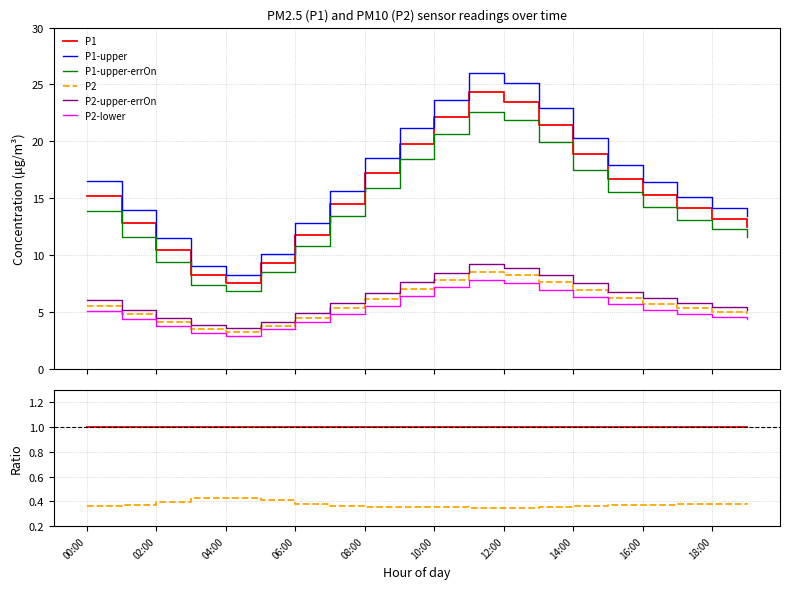

What is the maximum value for P1-upper?

26.0